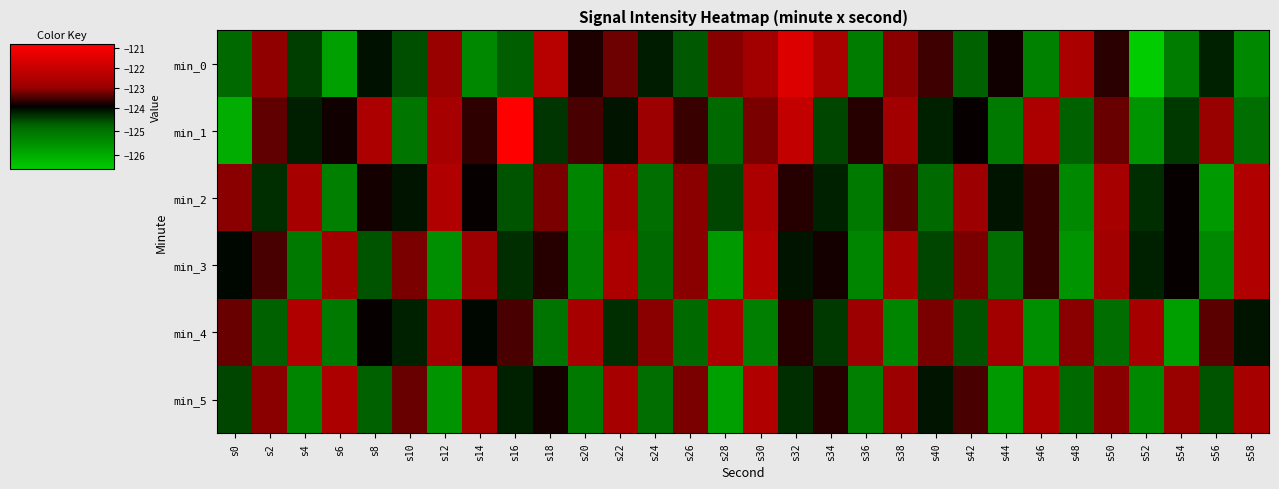

What is the maximum value shown in the chart?

-120.8